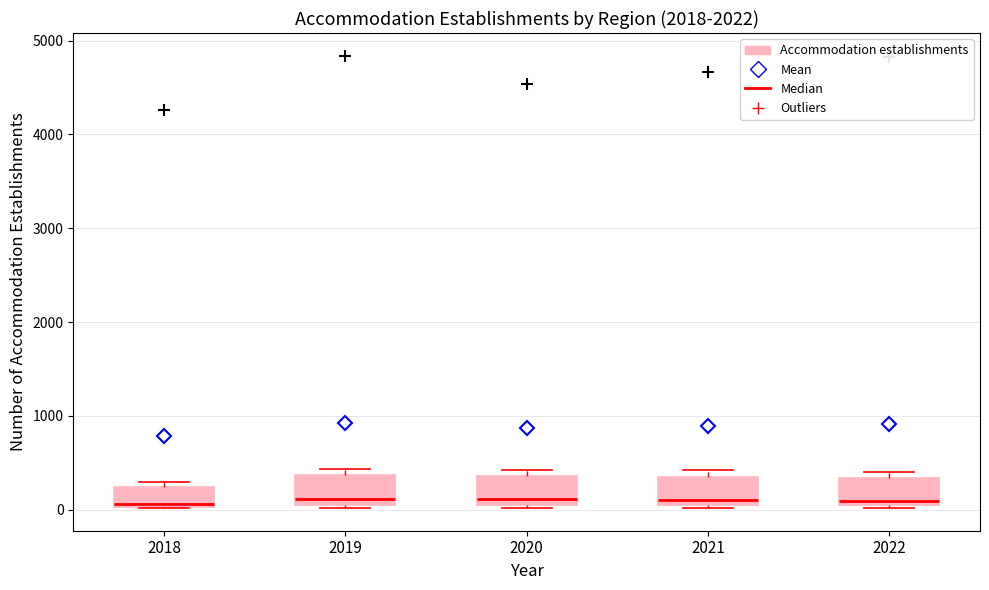

Where is the lower edge of the box at x = 2021 on the y-axis? The values are not printed on the chart, so give them approximately, as read against the axis.

0